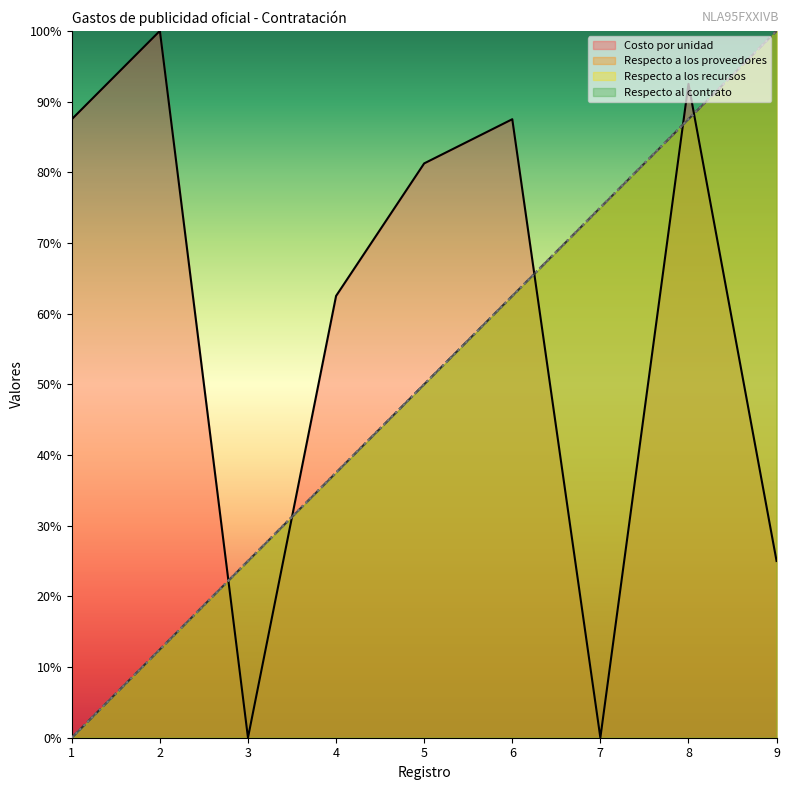

True or false: Respecto a los proveedores and Costo por unidad intersect in this chart.

True